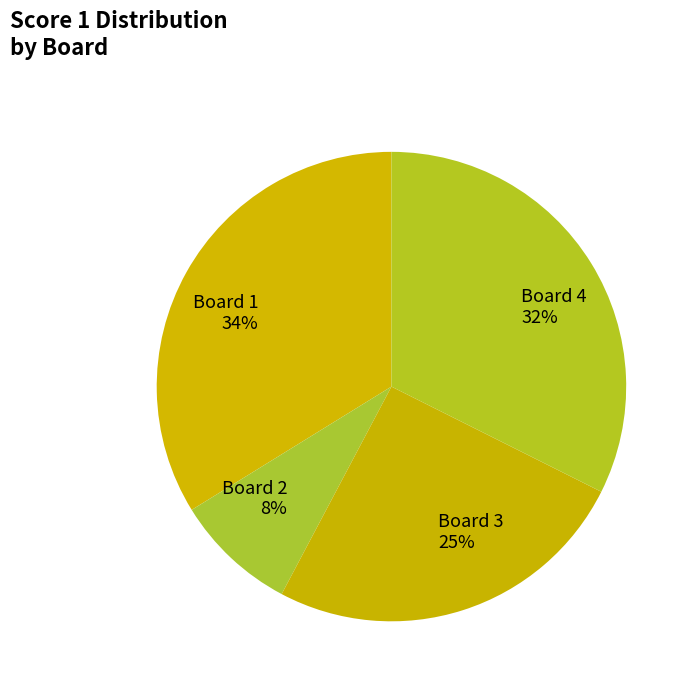

How many segments does this pie chart have?

4